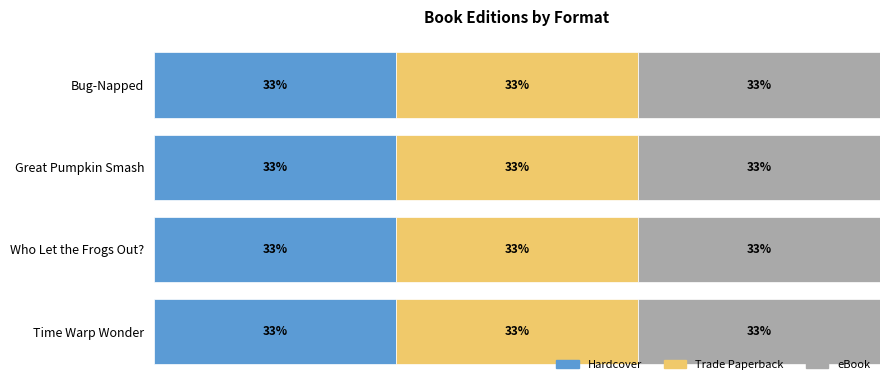

What is the label of the 1st bar from the right?

Time Warp Wonder